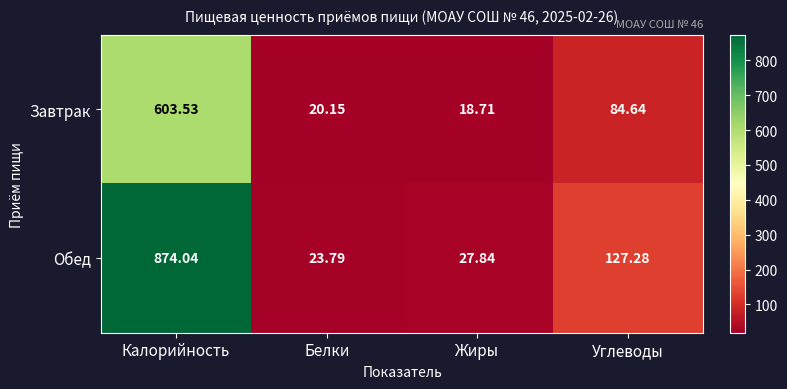

Between Белки and Углеводы, which series saw the biggest shift?

Обед